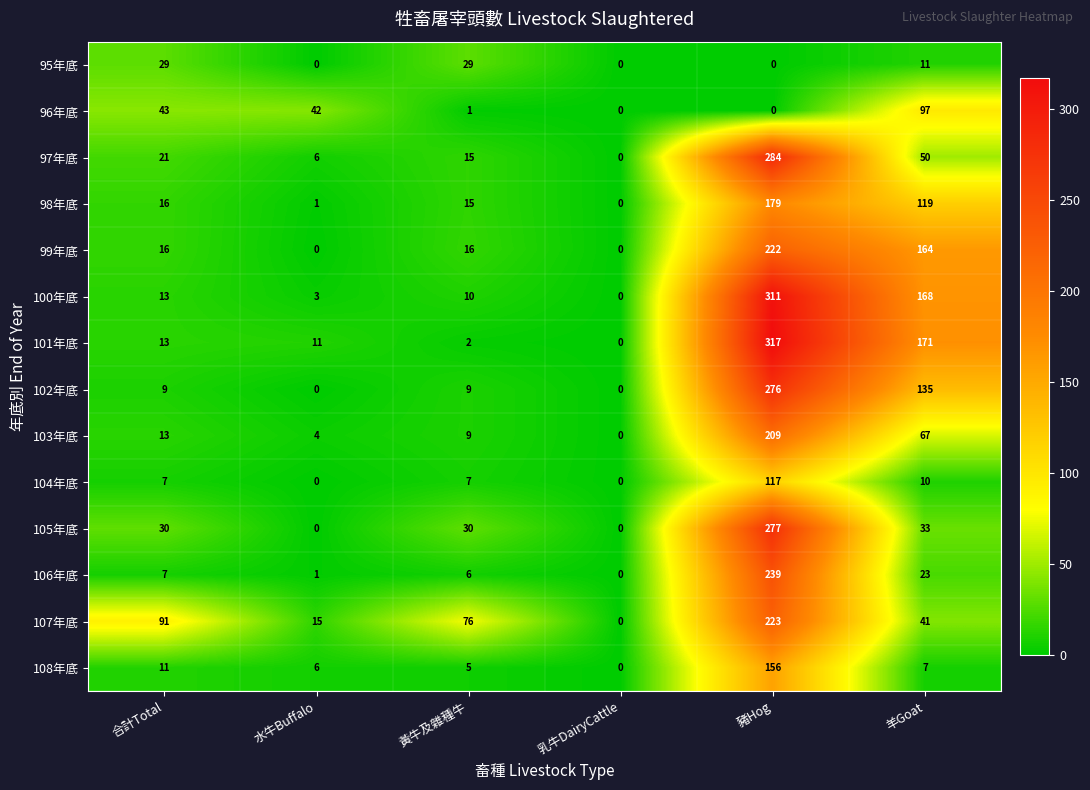

Which series changed the most between 合計Total and 羊Goat?

101年底